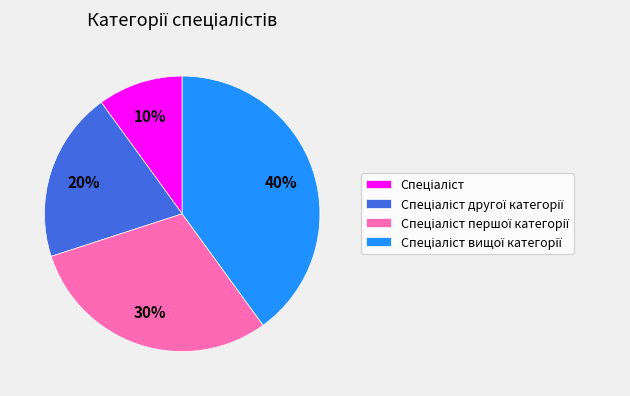

Does any single category account for the majority?

No